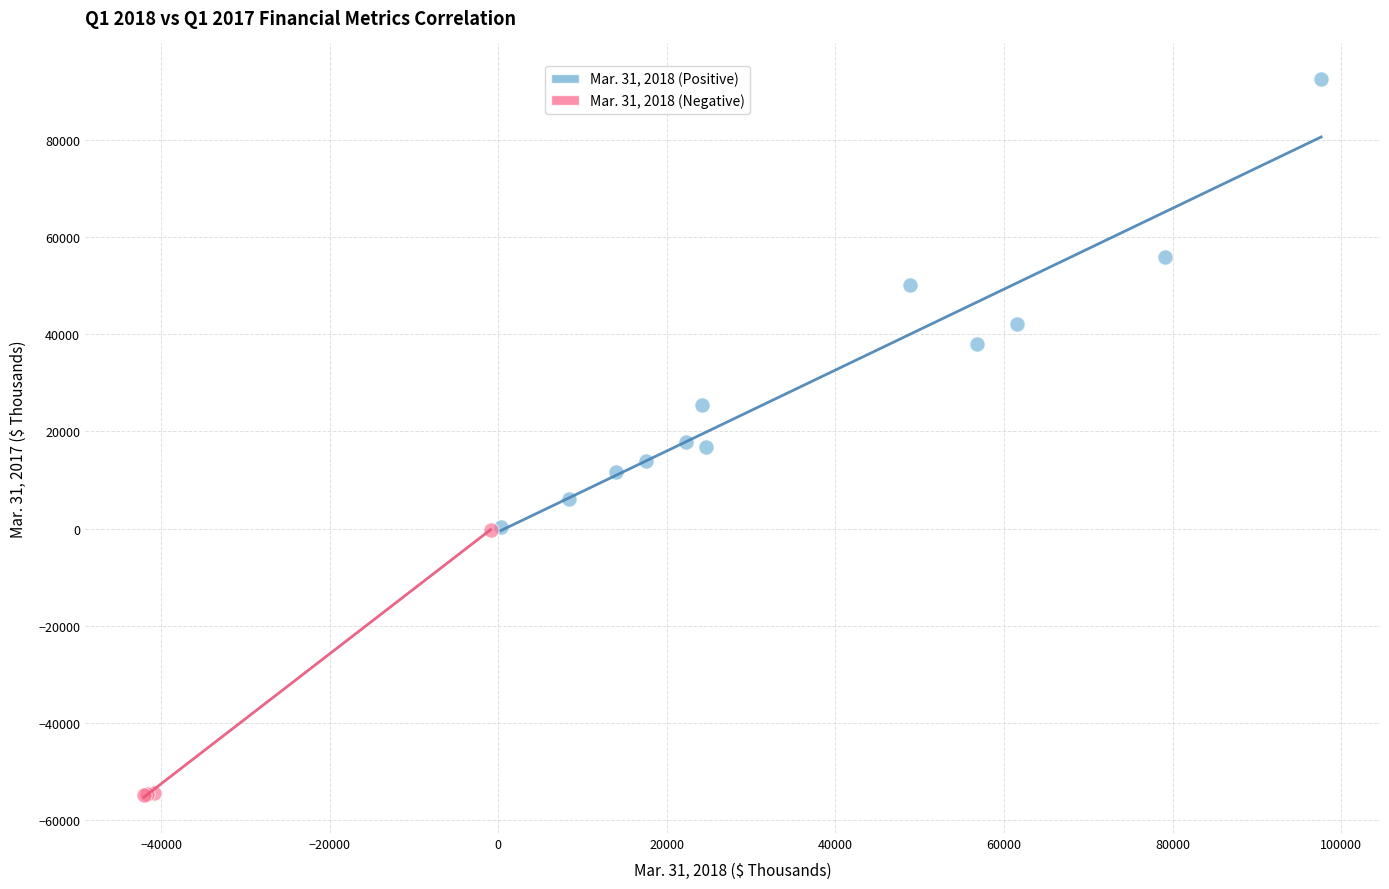

Which series reaches the minimum Y coordinate?

Mar. 31, 2018 (Negative)